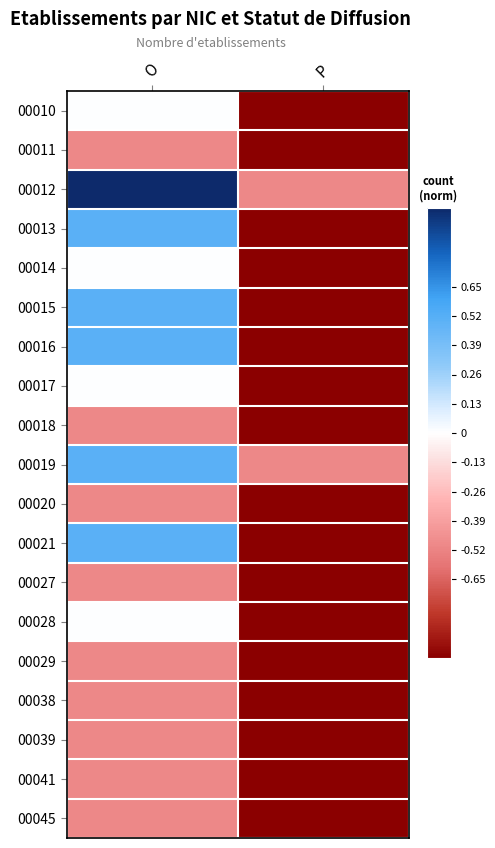

Between O and P, which is larger?

O